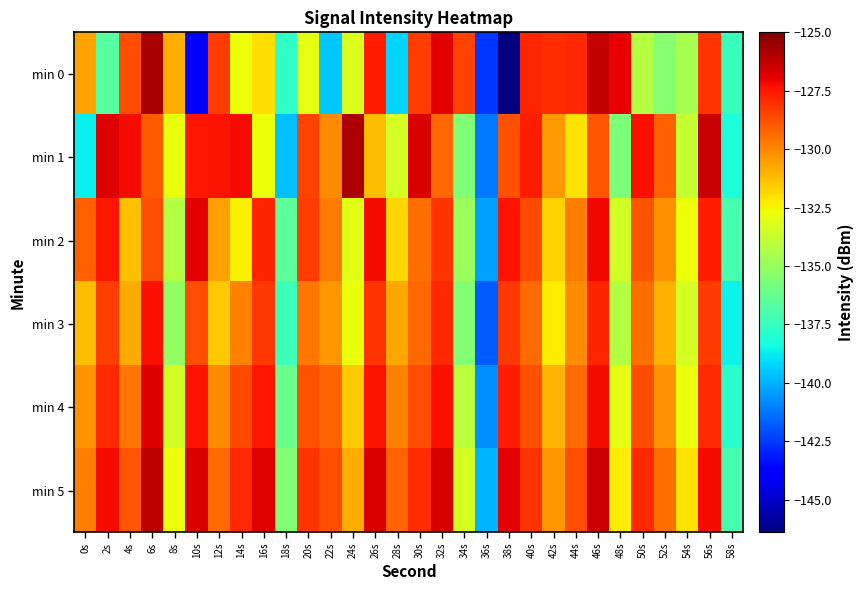

At how many categories does at least one series exceed -137?

28